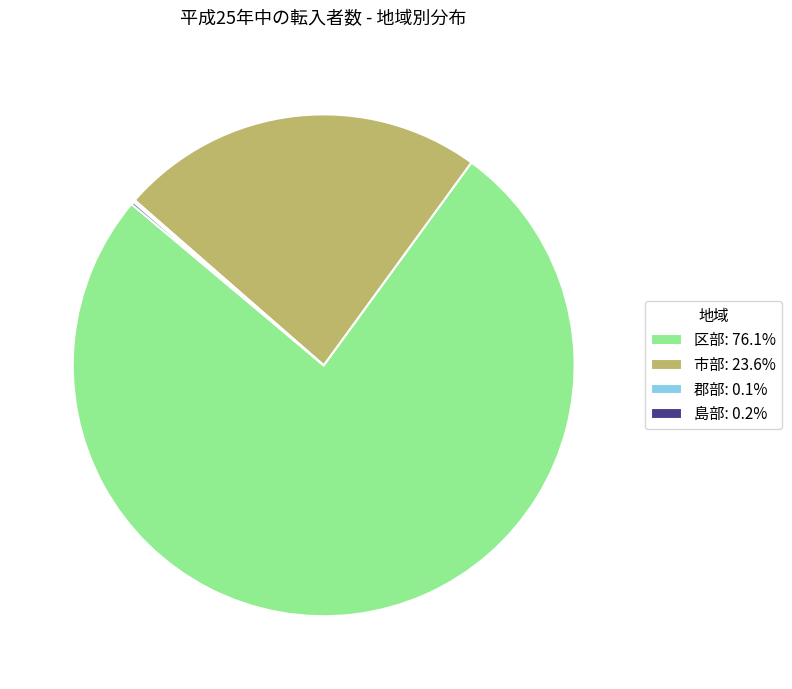

Does 区部: 76.1% represent more than half of the total?

Yes